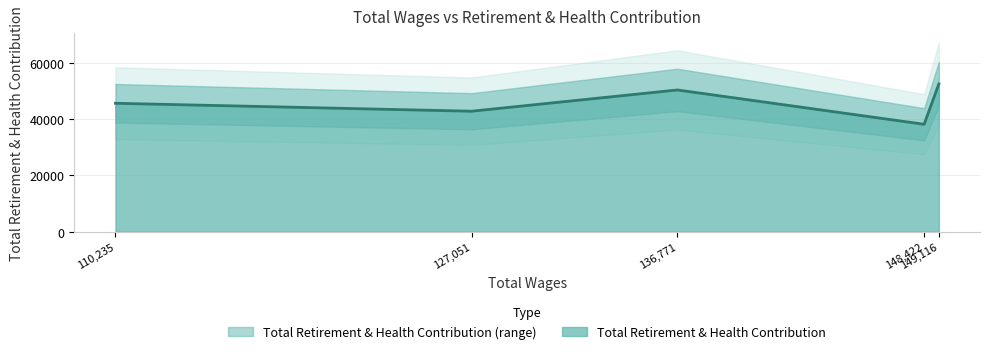

True or false: the data has more than 2 interior local peaks.

False